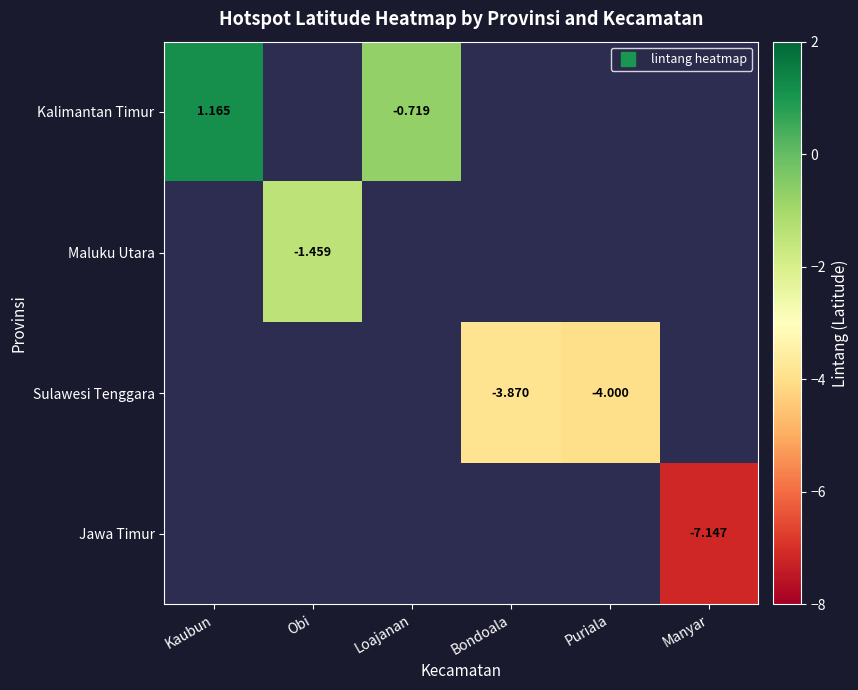

Which has a higher value, Manyar or Kaubun?

Kaubun